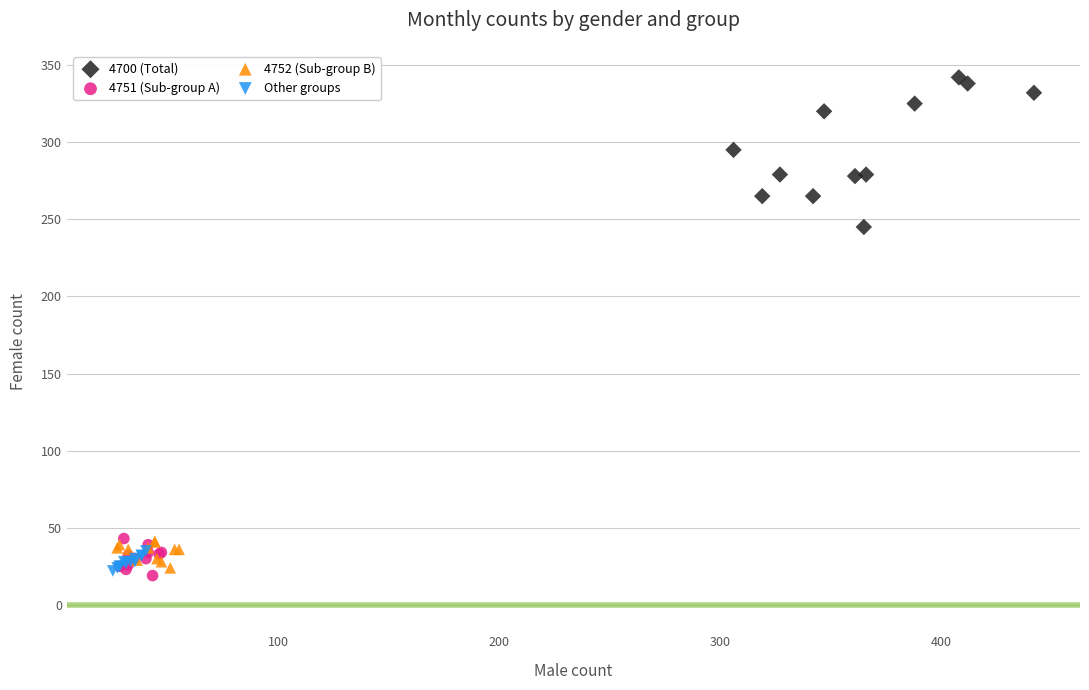

What are all the series names shown in the legend?

4700 (Total), 4751 (Sub-group A), 4752 (Sub-group B), Other groups